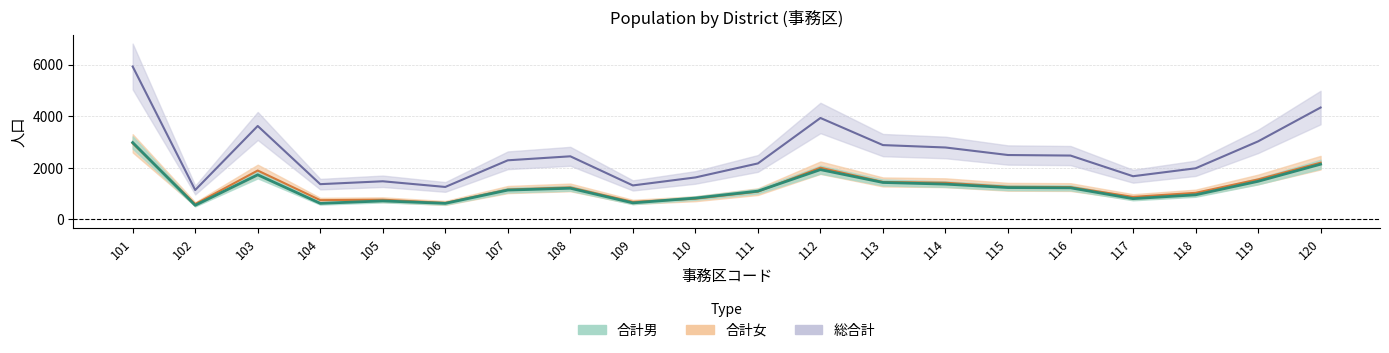

What are all the series names shown in the legend?

合計男, 合計女, 総合計